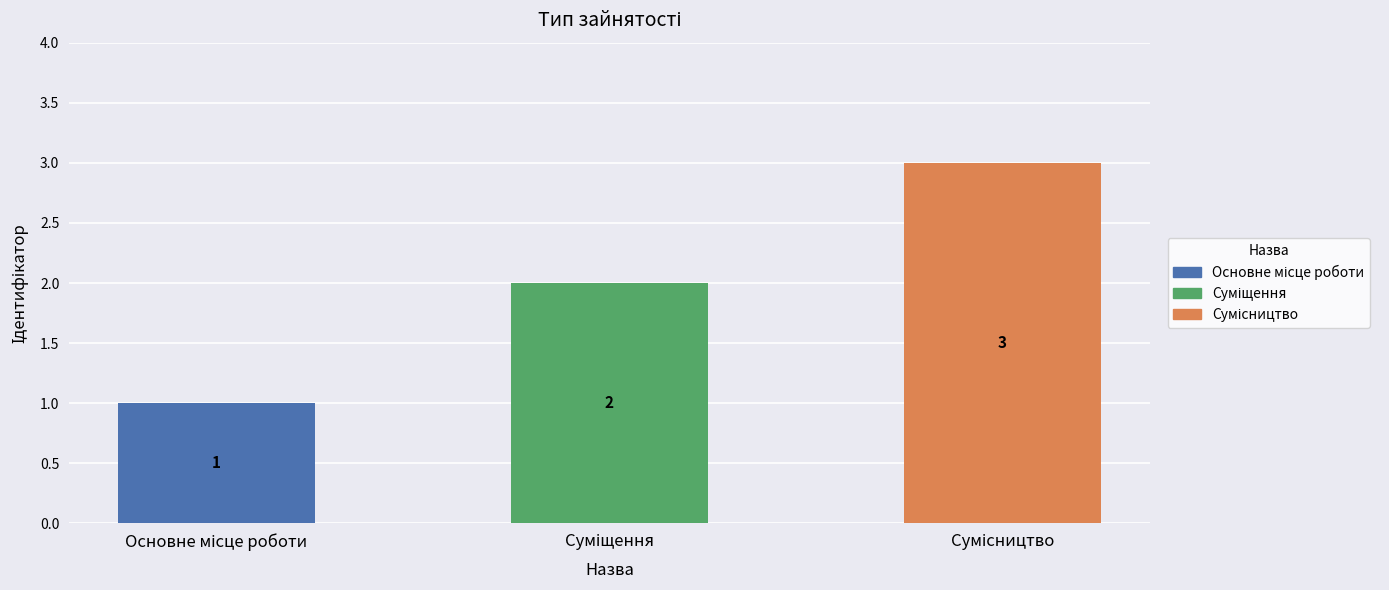

Count the values in the range 1 to 3.

3